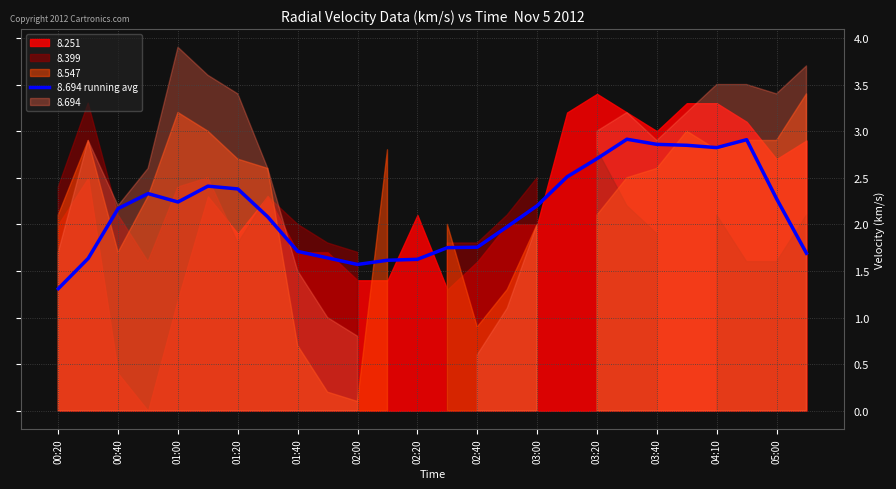

The 8.694 running avg series shows 1.2 at 04:10. True or false?

False